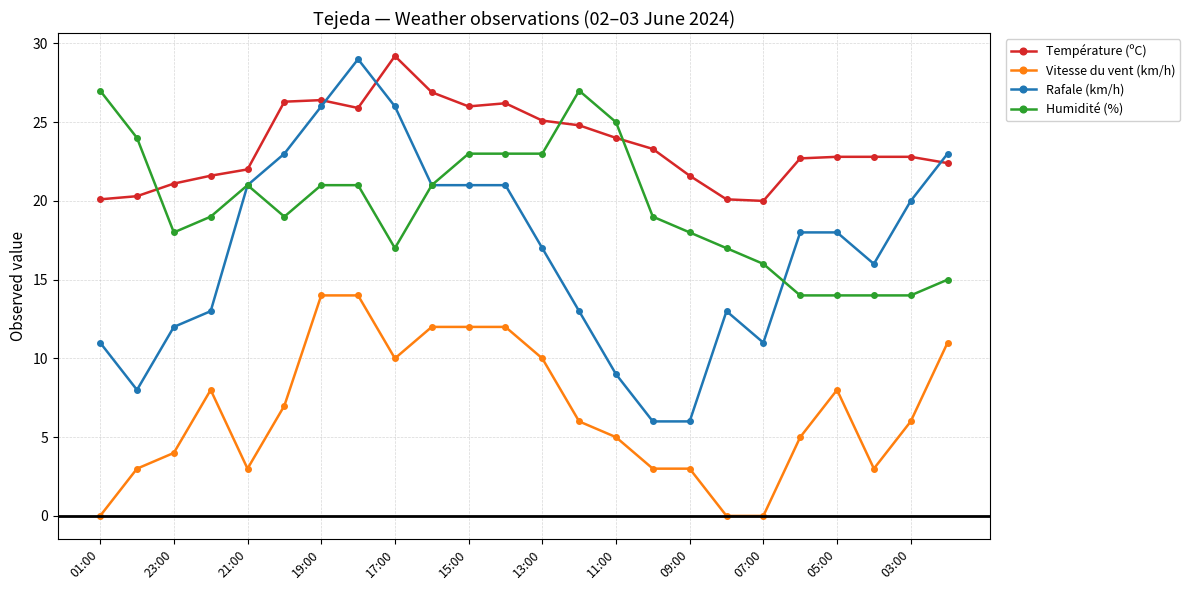

Which series has the largest total across all categories?

Température (ºC)